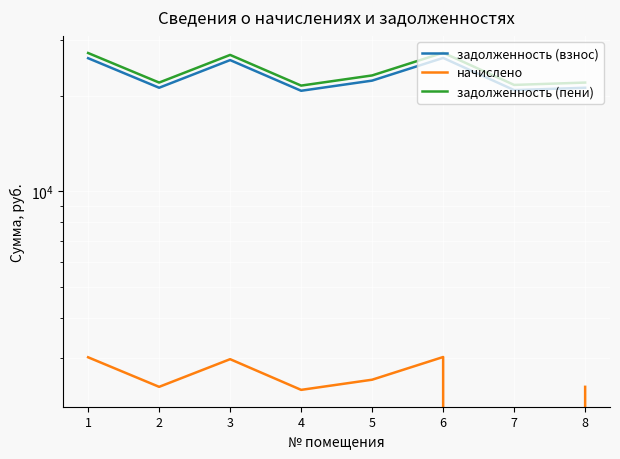

At which category is the sum across all series the highest?

6